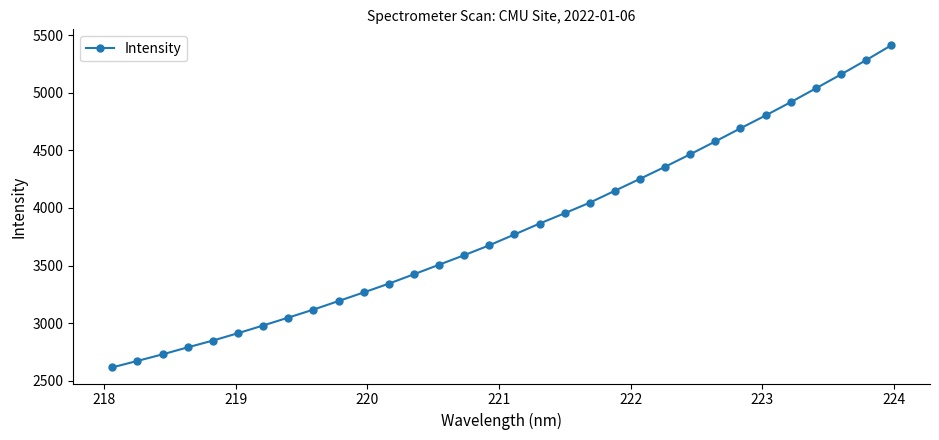

What is the difference between the maximum and minimum values?

2794.4